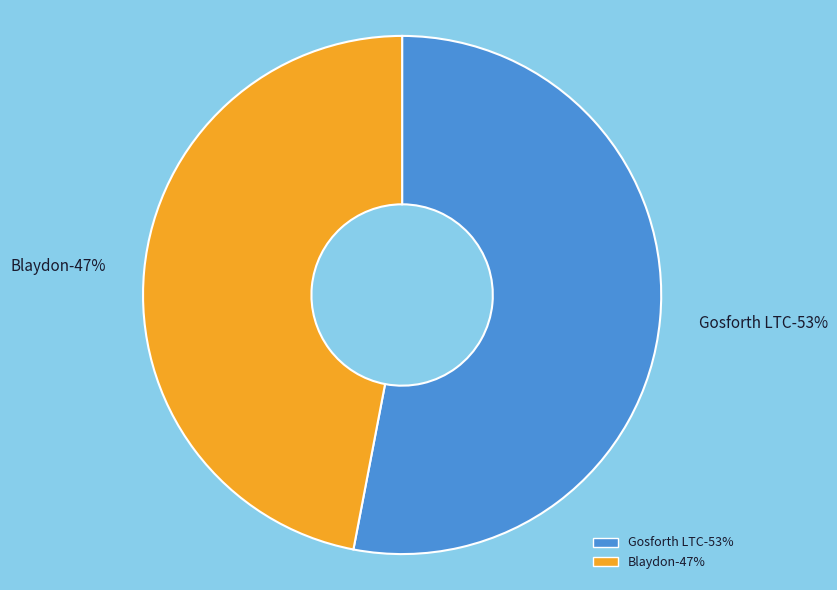

How much of the chart is everything except Gosforth LTC?

47.0%